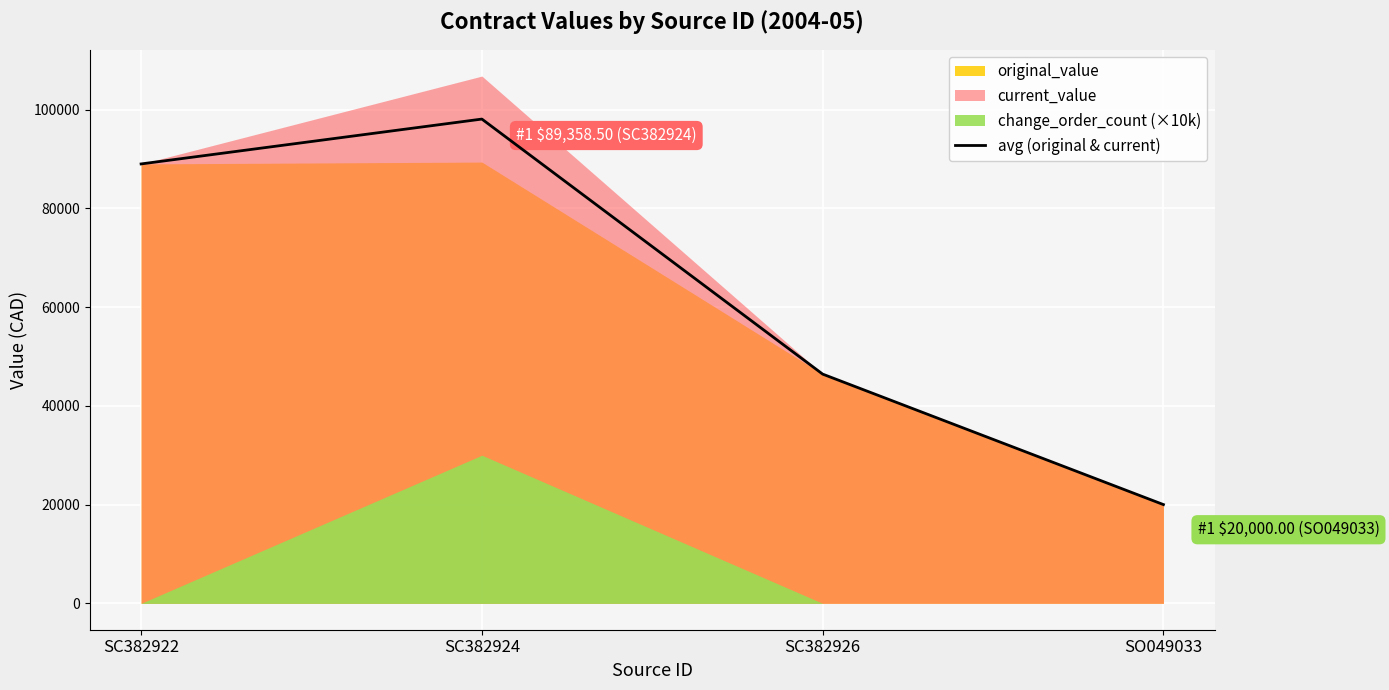

How many lines are shown in the chart?

1